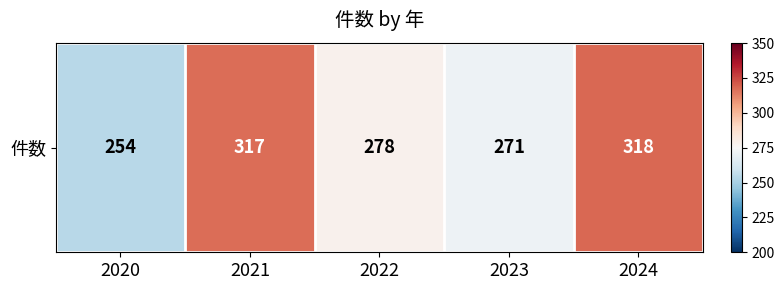

Count the number of data series in this chart.

1